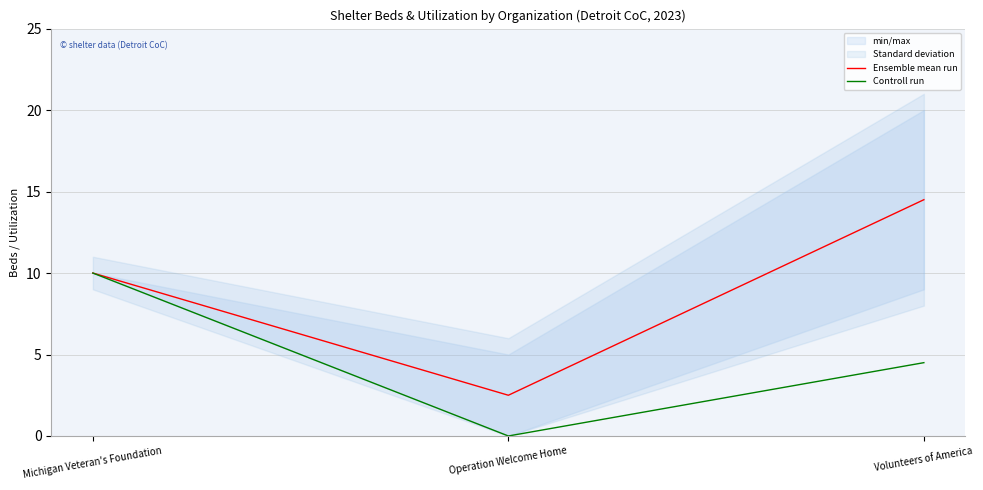

List the labels in order of Ensemble mean run value, largest first.

Volunteers of America, Michigan Veteran's Foundation, Operation Welcome Home